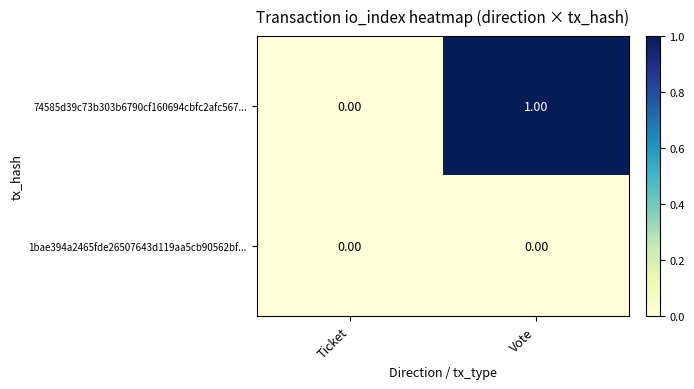

Which series has the largest total across all categories?

74585d39c73b303b6790cf160694cbfc2afc567...